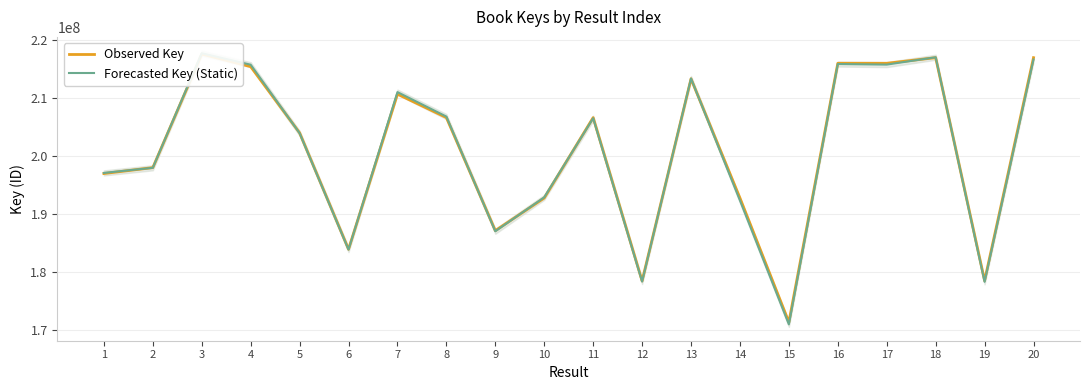

Is it true that Forecasted Key (Static) equals 48118972.5 at 12?

False